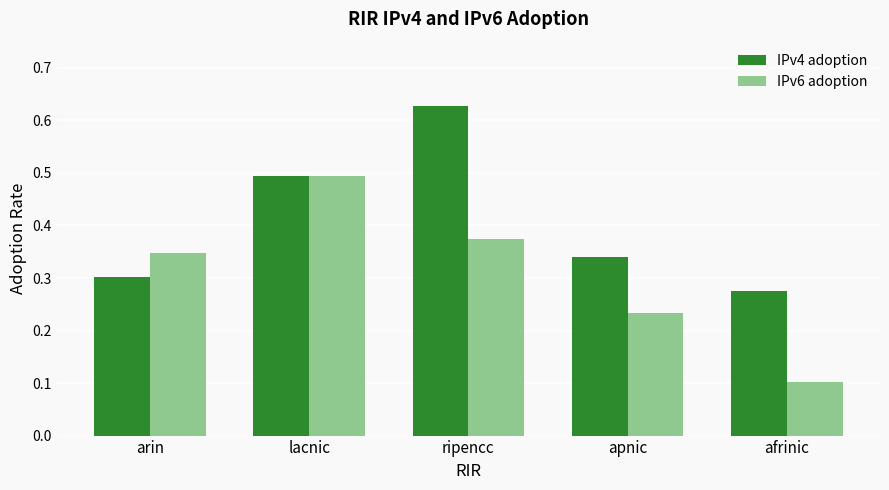

At which label does IPv4 adoption reach its minimum?

afrinic